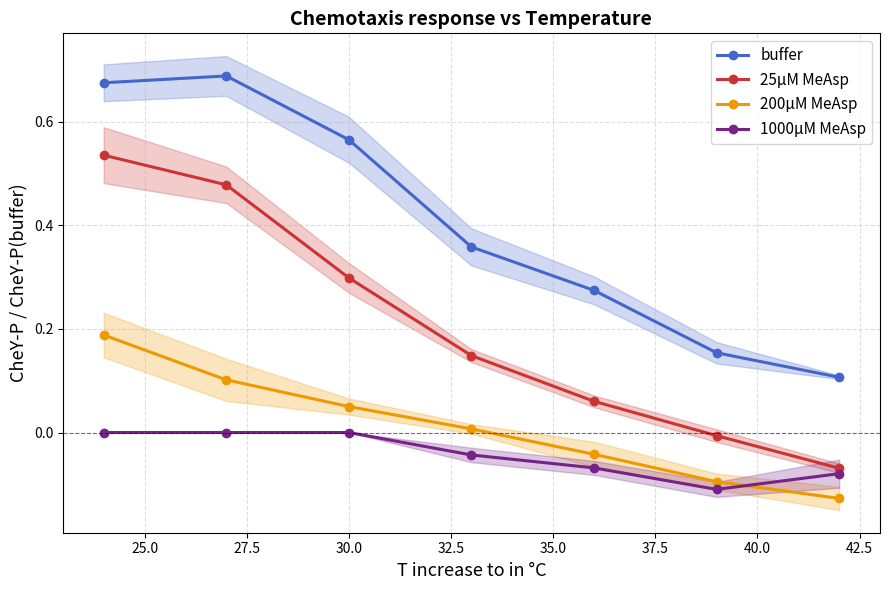

True or false: buffer and 200µM MeAsp intersect in this chart.

False